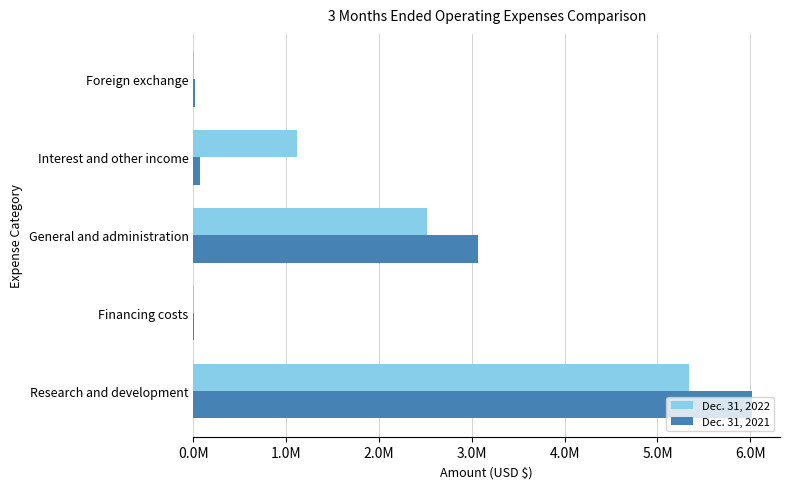

List the series in order of their overall mean, highest first.

Dec. 31, 2021, Dec. 31, 2022